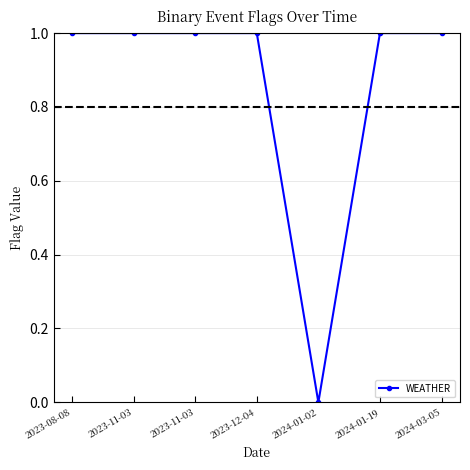

Is it true that the value at 2024-03-05 is 1?

True